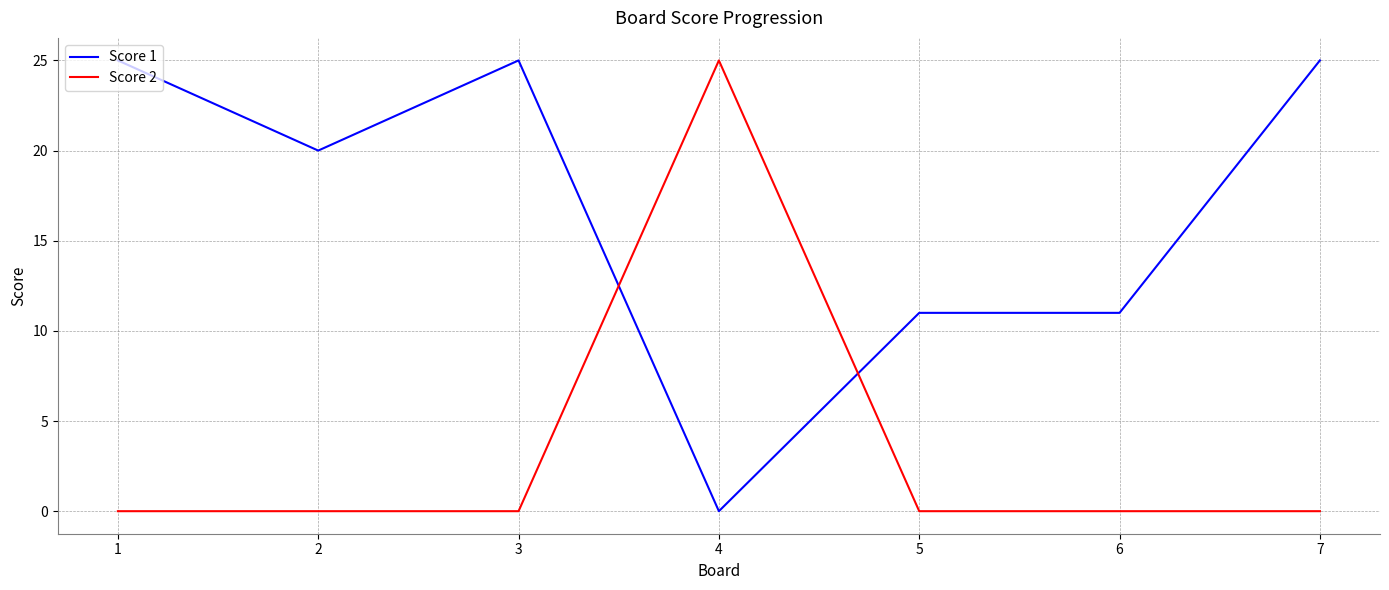

What is the difference between the maximum and minimum values in the Score 1 series?

25